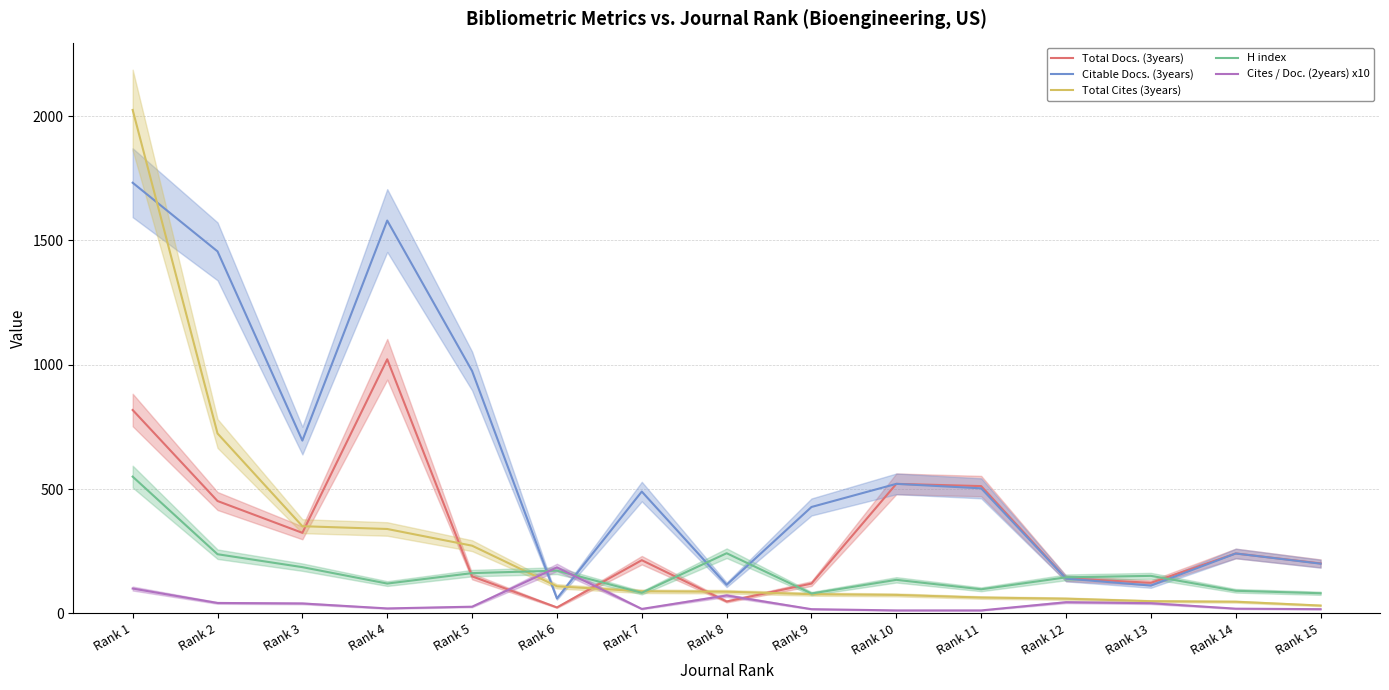

What is the total value across all series at Rank 12?

530.2